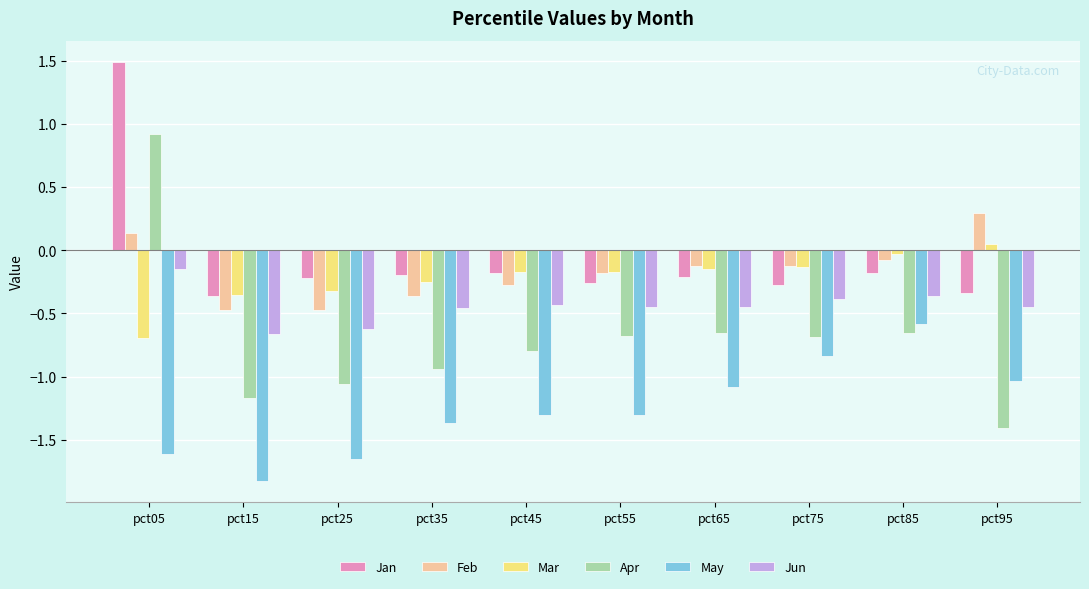

What is the difference between the highest and lowest values at pct45?

1.1